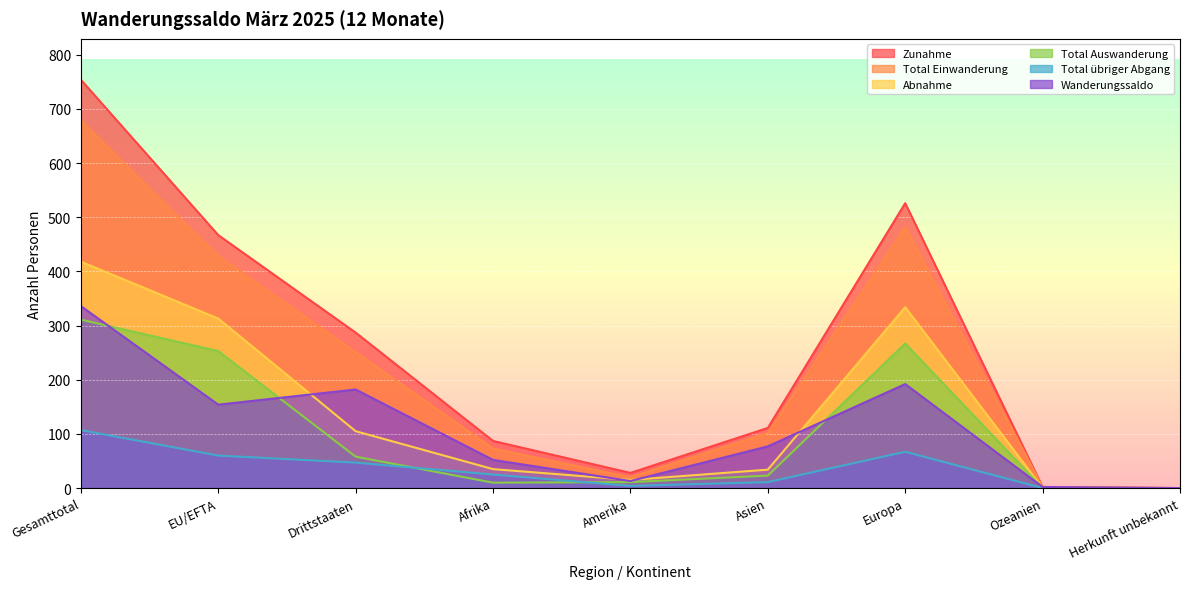

Between Amerika and Drittstaaten, which is larger?

Drittstaaten